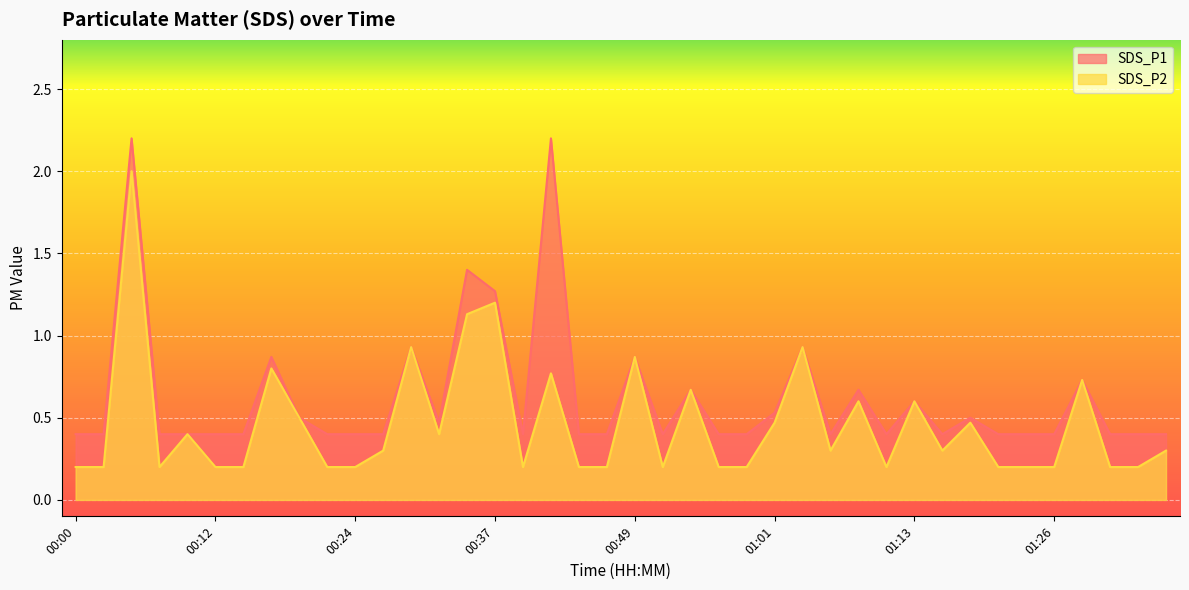

List the series in order of their overall mean, lowest first.

SDS_P2, SDS_P1